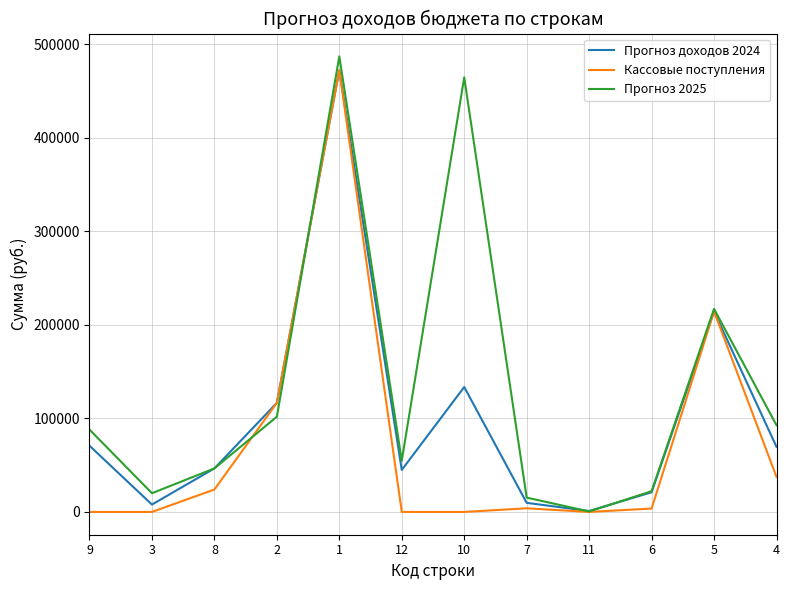

At 3, list the series in order from largest to smallest.

Прогноз 2025, Прогноз доходов 2024, Кассовые поступления